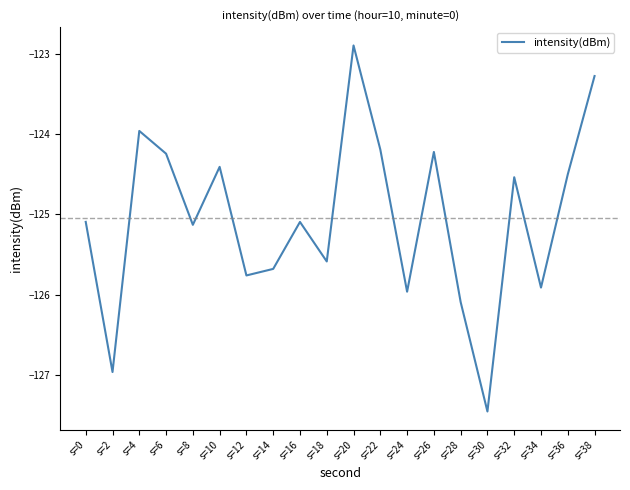

Reading right to left, extract all data points from this chart.

-123.3	-124.5	-125.9	-124.5	-127.5	-126.1	-124.2	-126.0	-124.2	-122.9	-125.6	-125.1	-125.7	-125.8	-124.4	-125.1	-124.2	-124.0	-127.0	-125.1